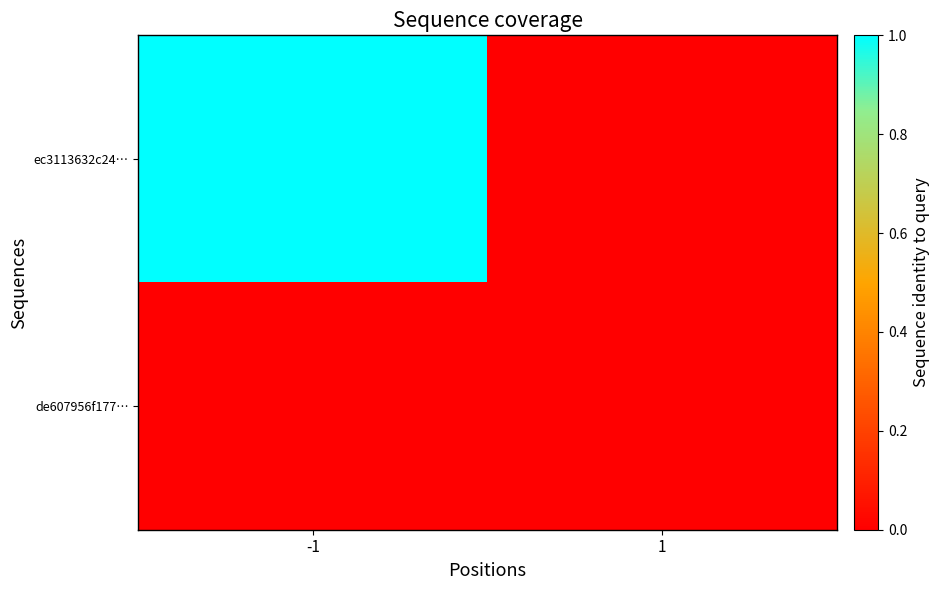

List the series in order of their peak value, highest first.

ec3113632c24…, de607956f177…